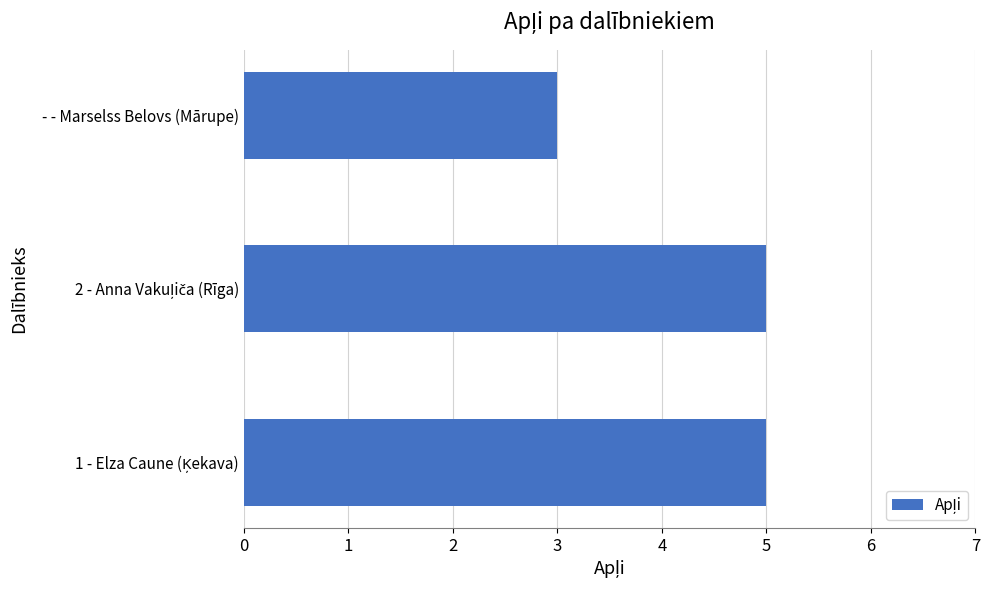

What is the smallest value displayed?

3